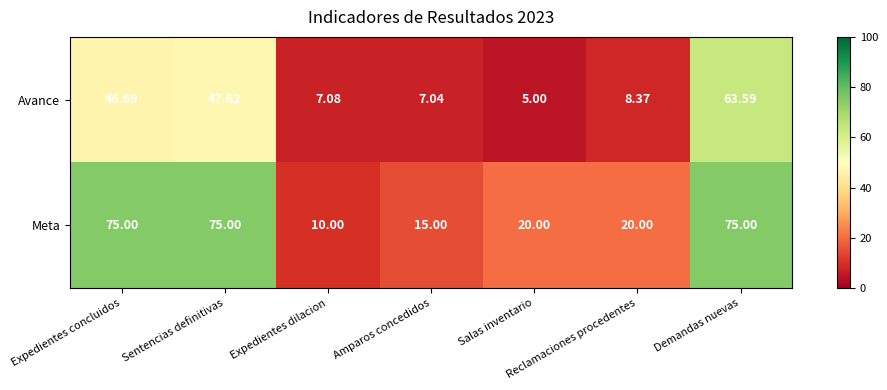

Is the value of Meta at Sentencias definitivas greater than the value of Avance at Amparos concedidos?

Yes